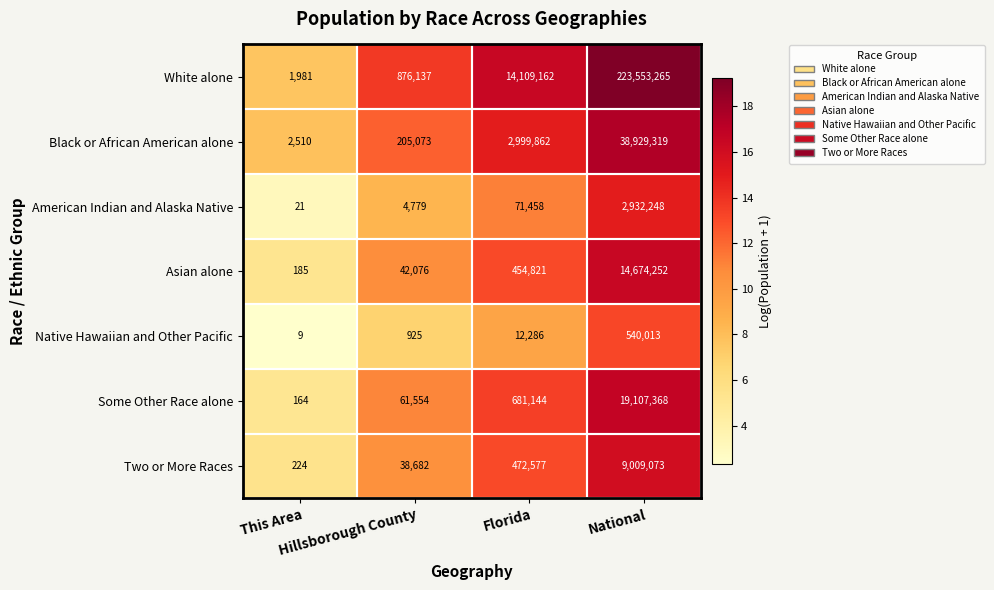

What is the total value across all series at Hillsborough County?

1229226